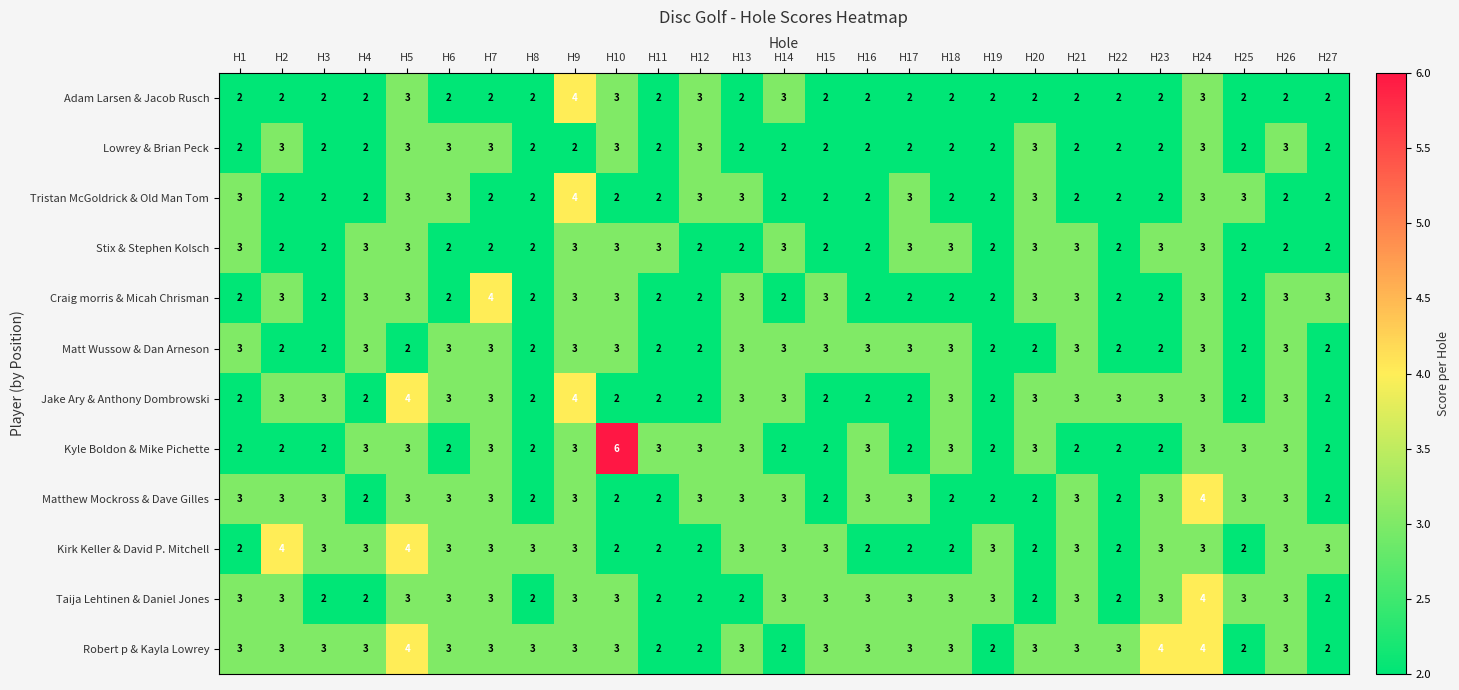

How many data points in Stix & Stephen Kolsch are above 2?

13